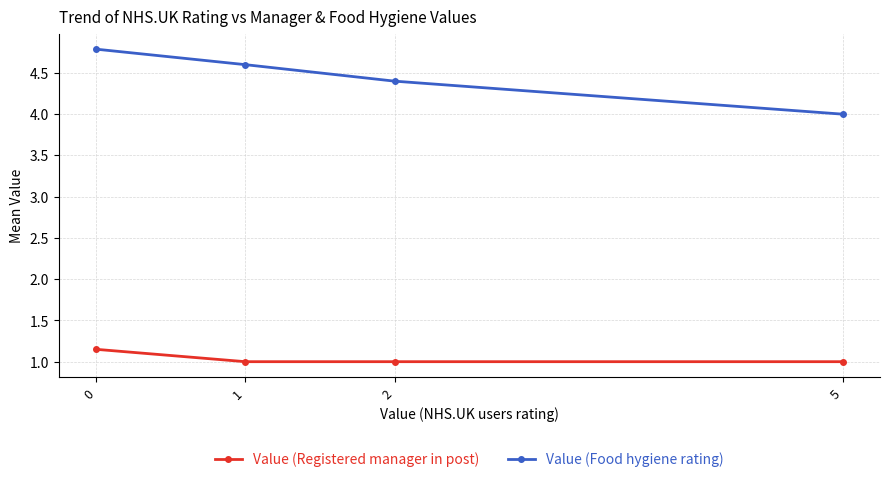

Is it true that Value (Food hygiene rating) equals 7.8 at 2?

False